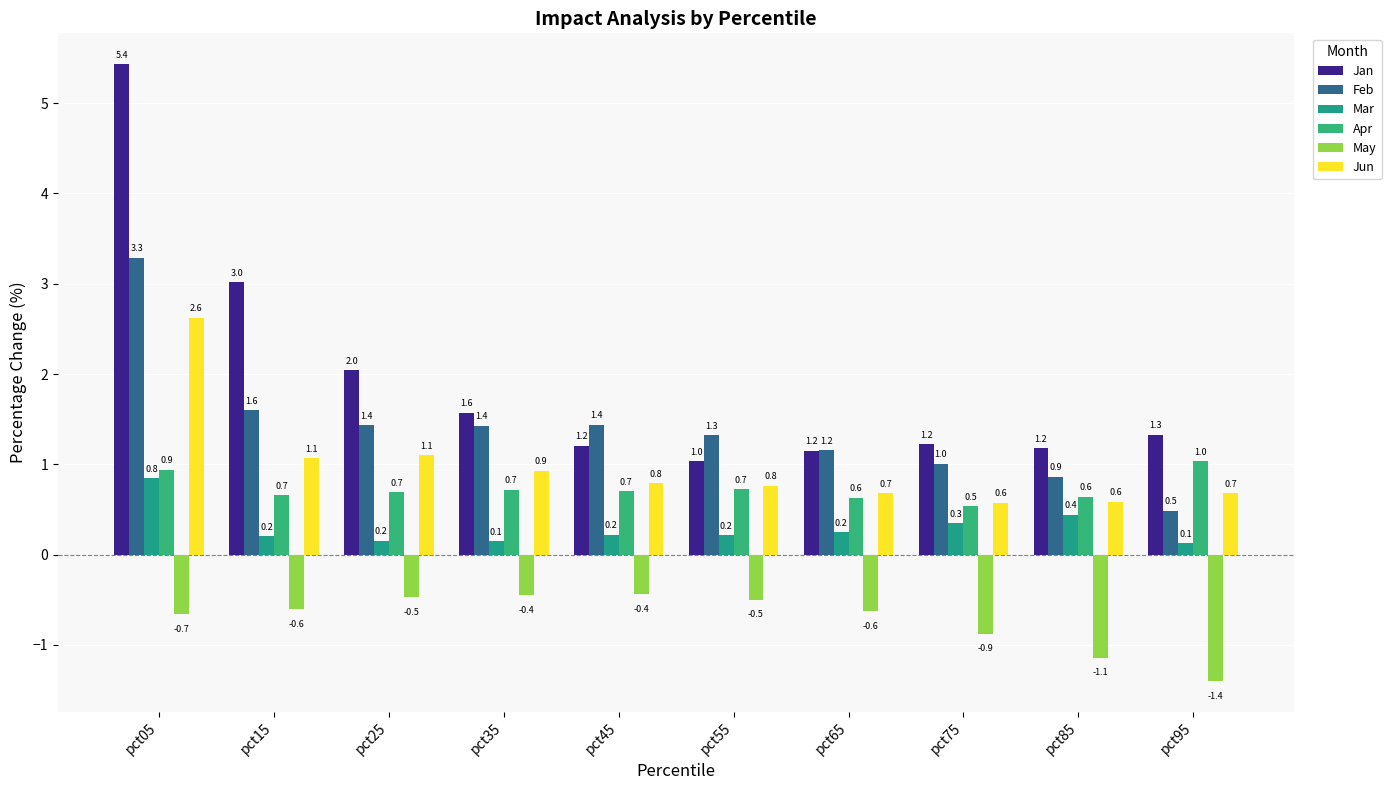

At how many categories does at least one series exceed 5?

1